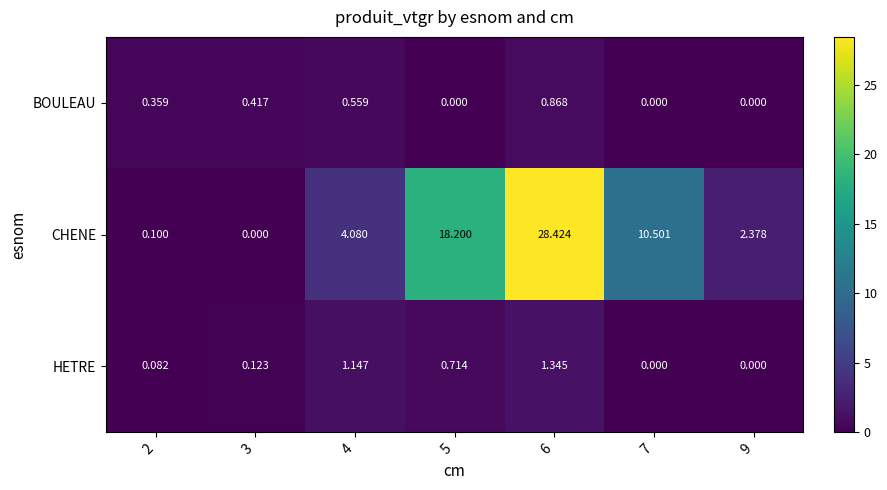

Rank the series by their maximum value, from lowest to highest.

BOULEAU, HETRE, CHENE